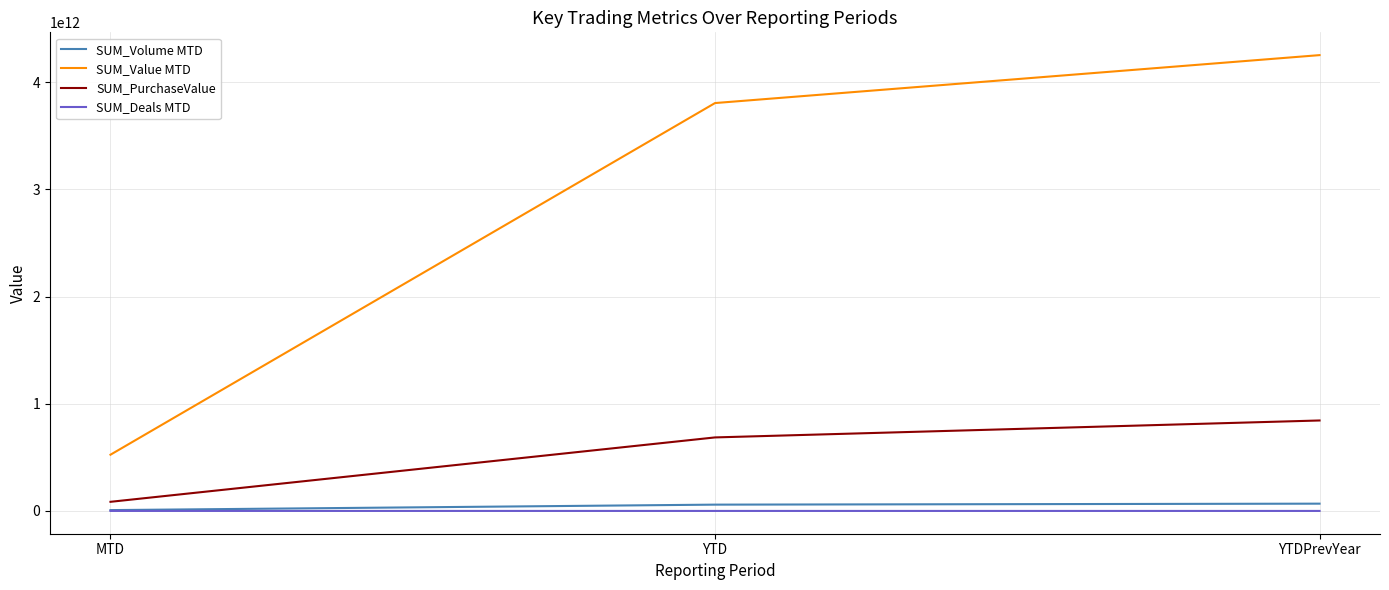

Which category has the highest value across all series?

YTDPrevYear